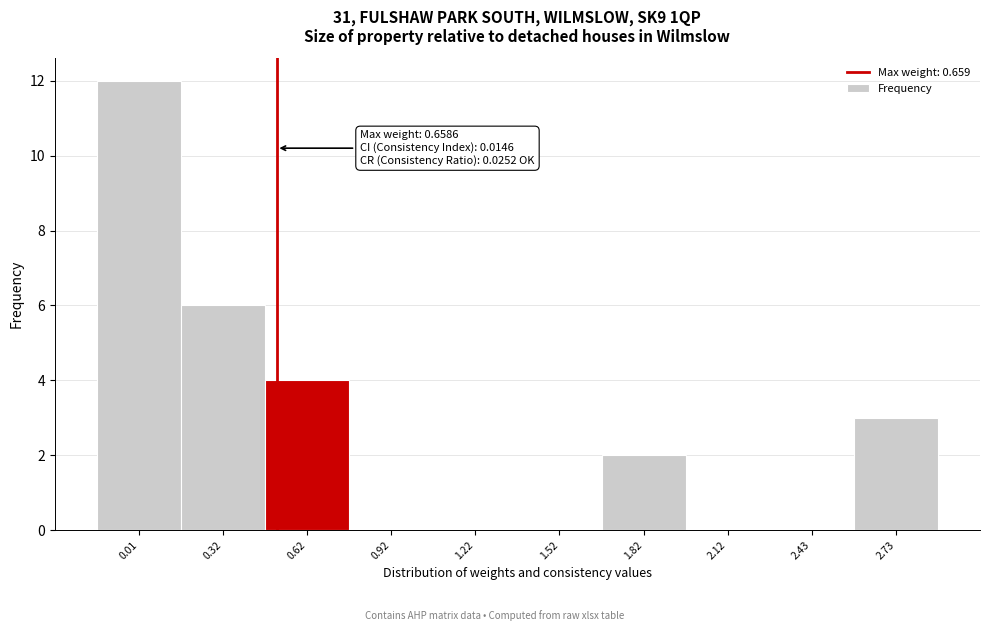

Reading left to right, transcribe all the data shown in this chart.

0.01=12	0.32=6	0.62=4	0.92=0	1.22=0	1.52=0	1.82=2	2.12=0	2.43=0	2.73=3